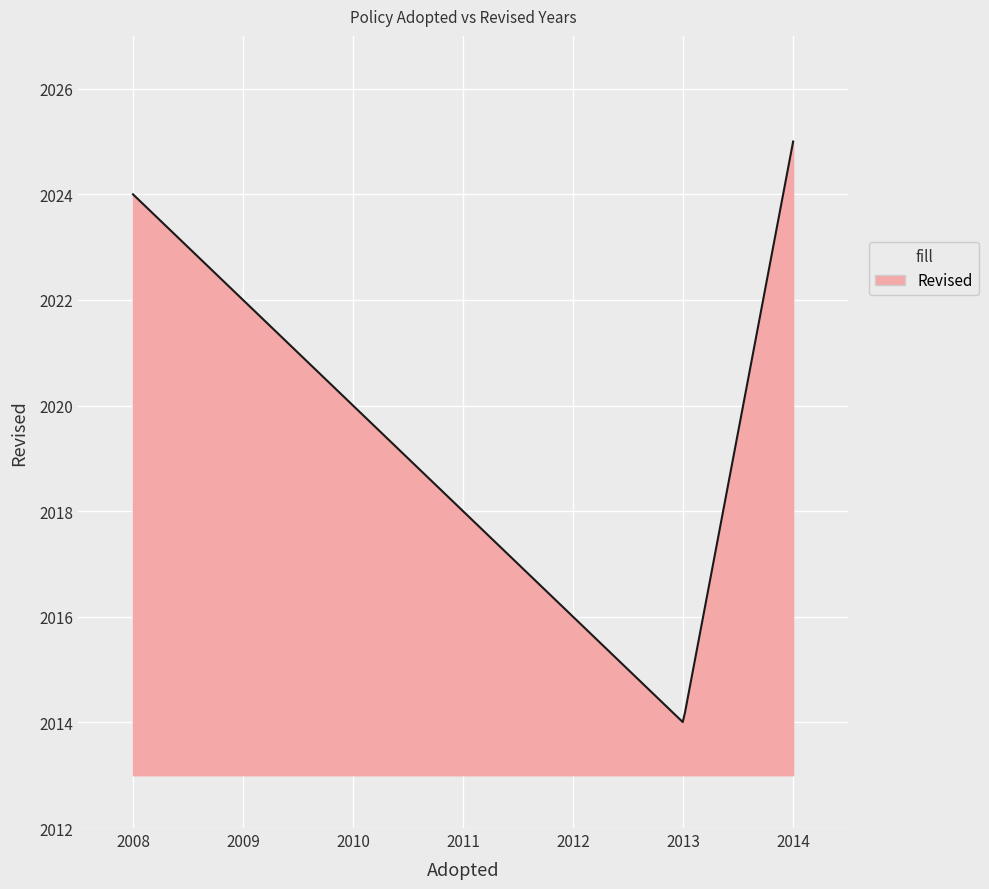

What is the smallest value displayed?

2014.0